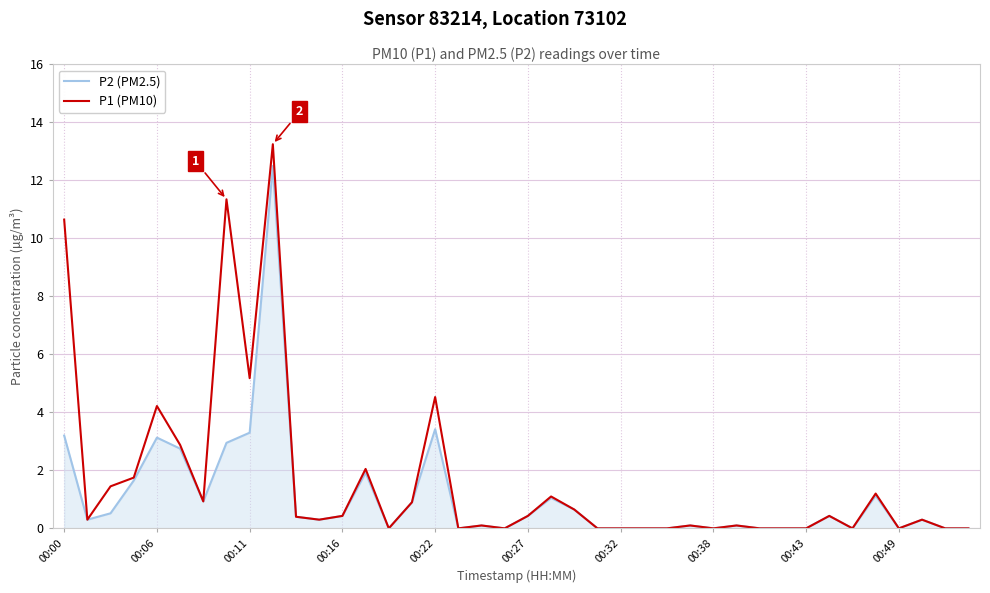

Which series has the largest range (max minus min)?

P1 (PM10)